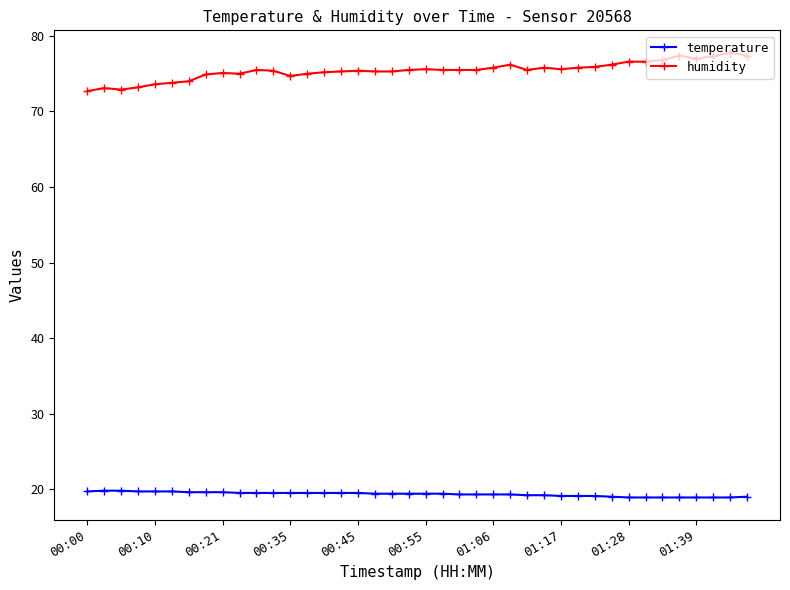

What is the sum of all humidity values?

3016.7